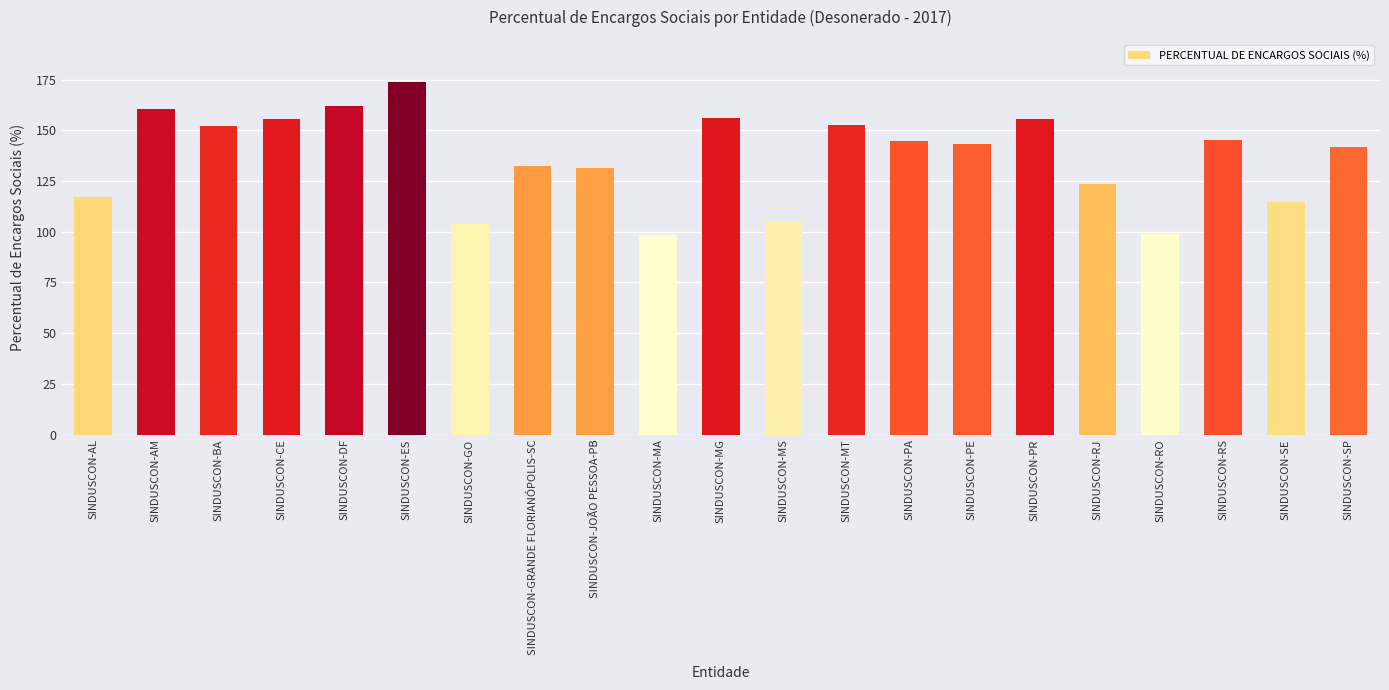

What is the value of the 3rd bar from the left?

152.0